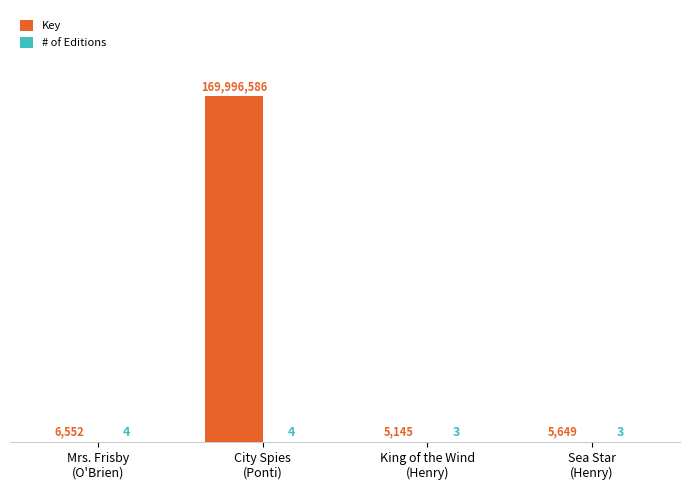

Which series has the largest total across all categories?

Key